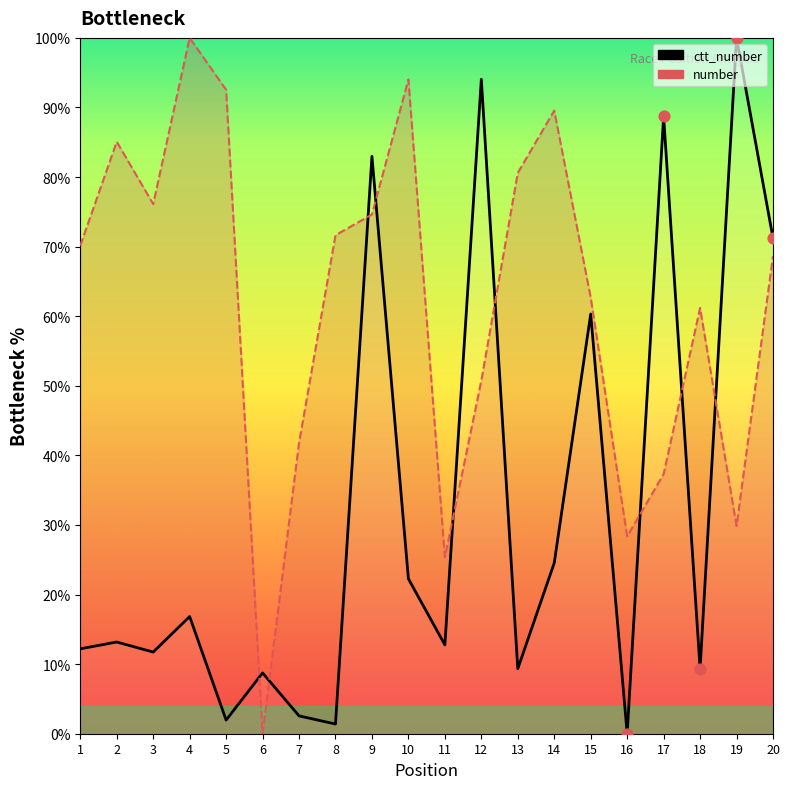

At how many categories does at least one series exceed 77?

10